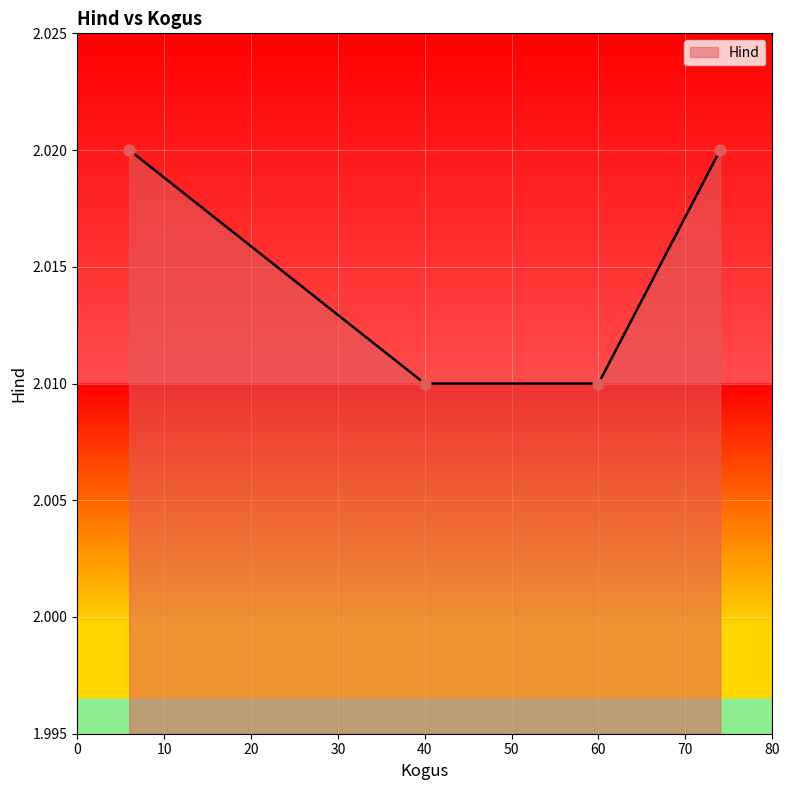

What is the sum of all values?

8.1